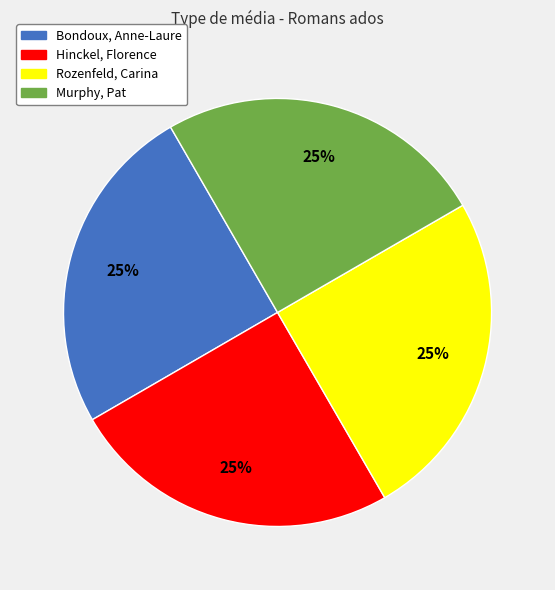

Is it true that Murphy, Pat is 25% of the pie?

True